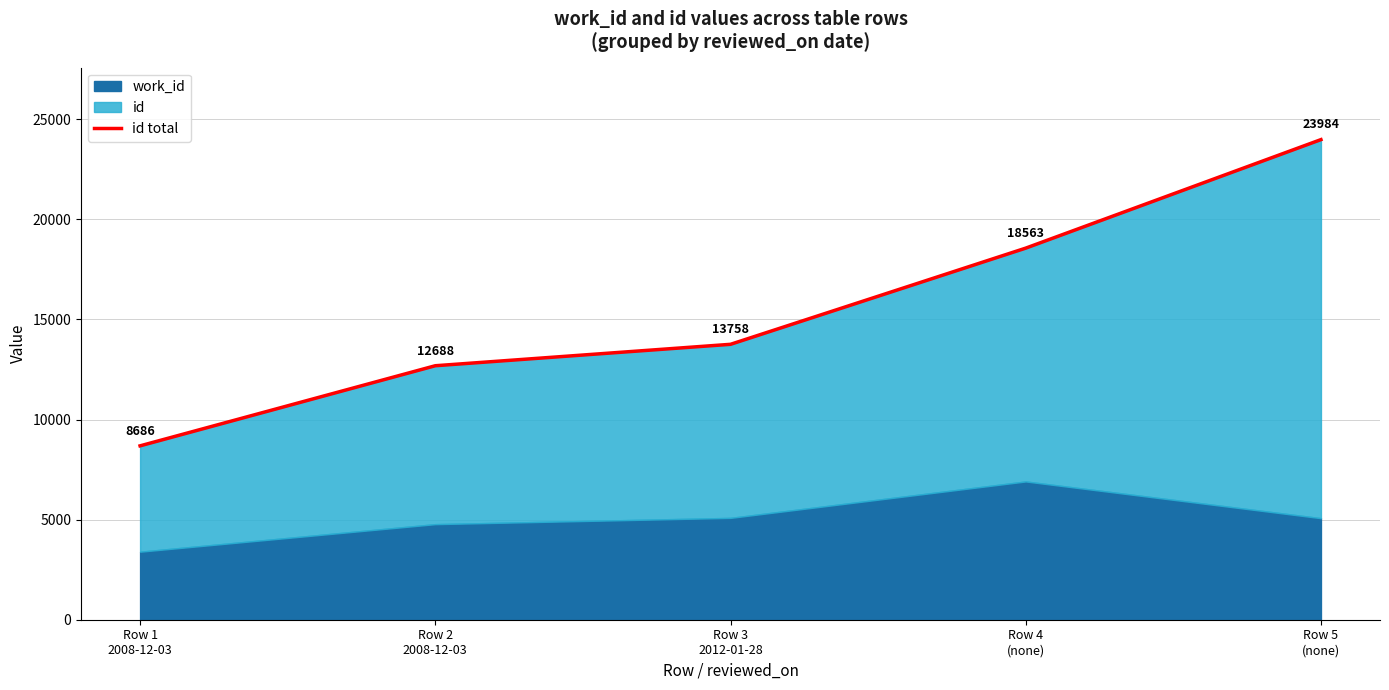

What is the difference between the values at Row 4
(none) and Row 5
(none)?

5421